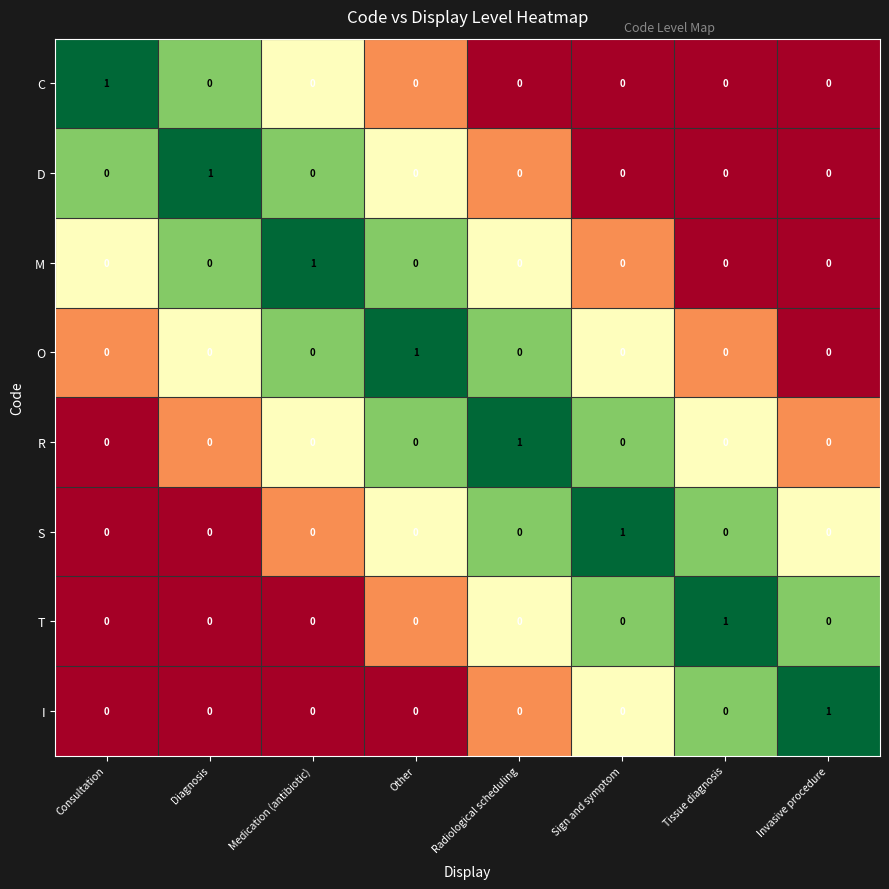

How many R values are between 0 and 1?

8